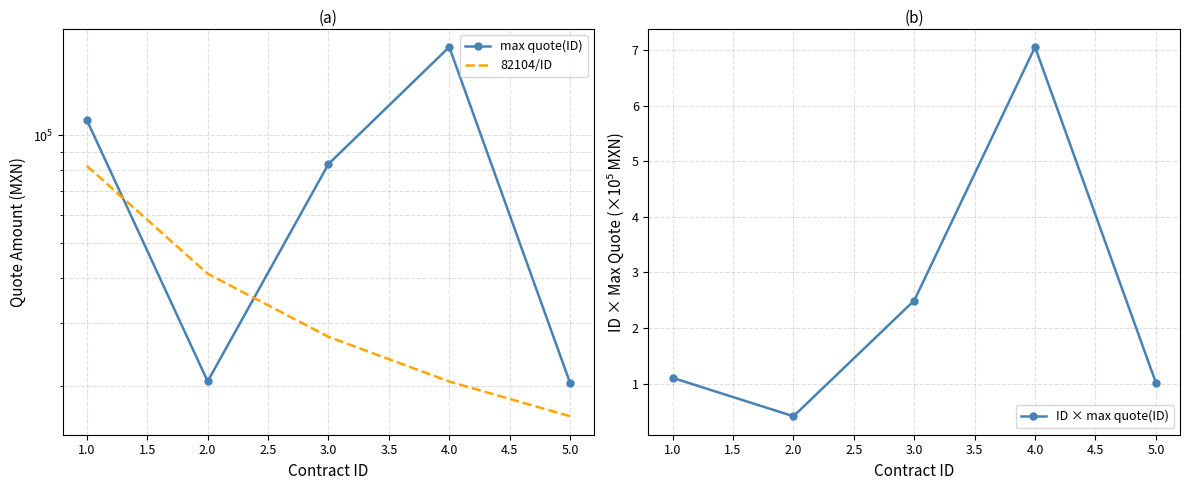

Which category has the highest value in the ID × max quote(ID) series?

4.0